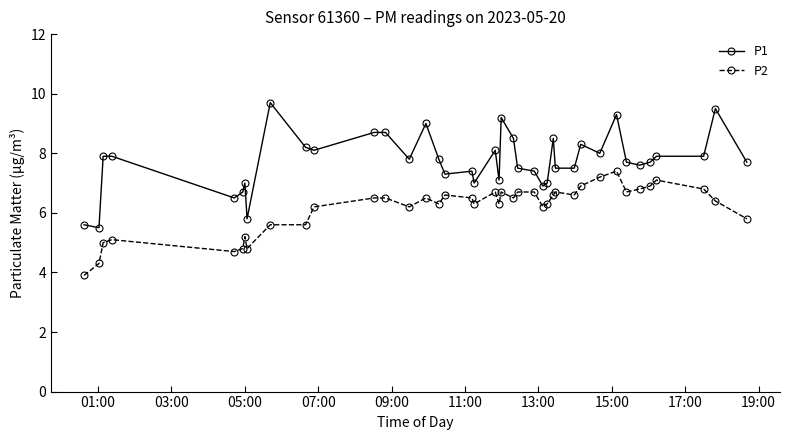

How many categories are shown in the chart?

40